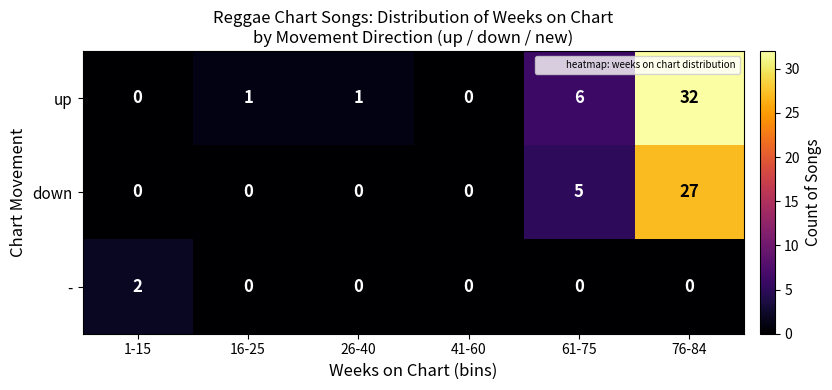

Count the number of categories in the chart.

6